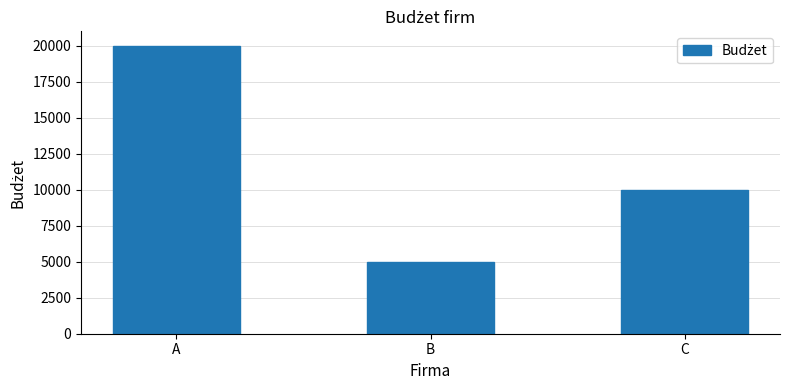

Which has a higher value, A or C?

A